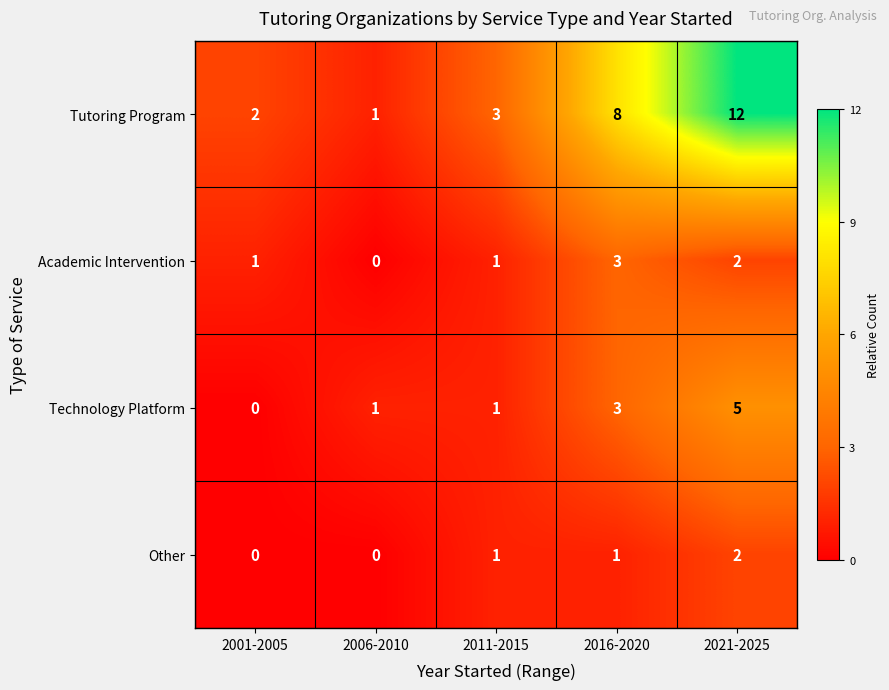

What is the difference between the highest and lowest values at 2021-2025?

10